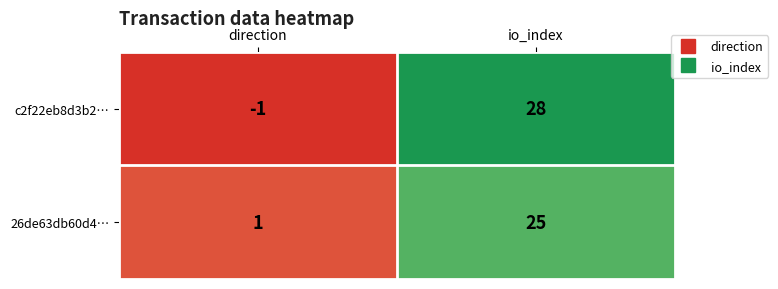

What is the spread (max minus min) of values at io_index?

3